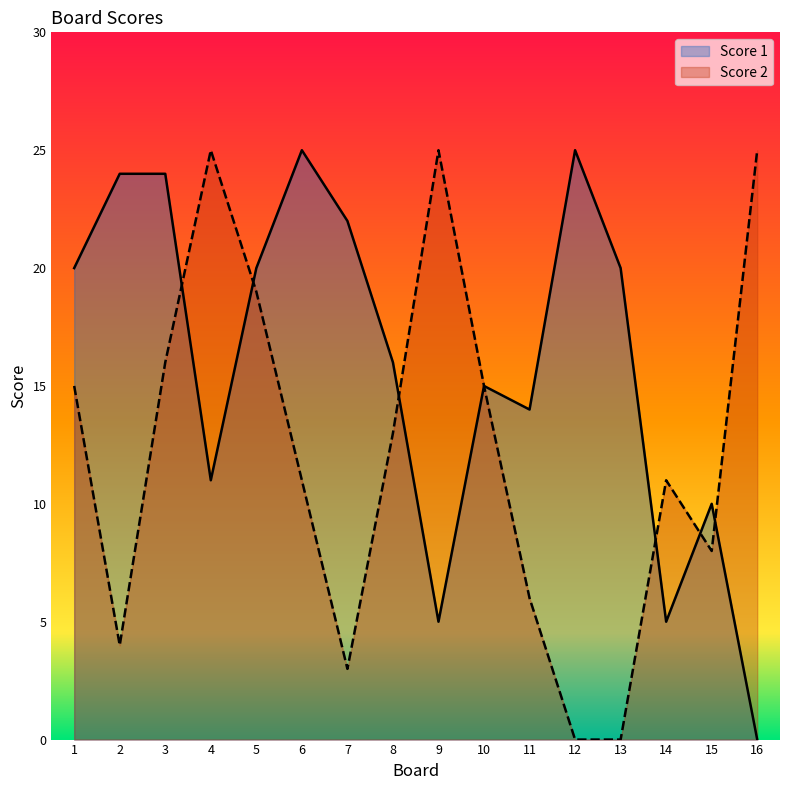

What is the value of the Score 2 point at the 7th from the left?

3